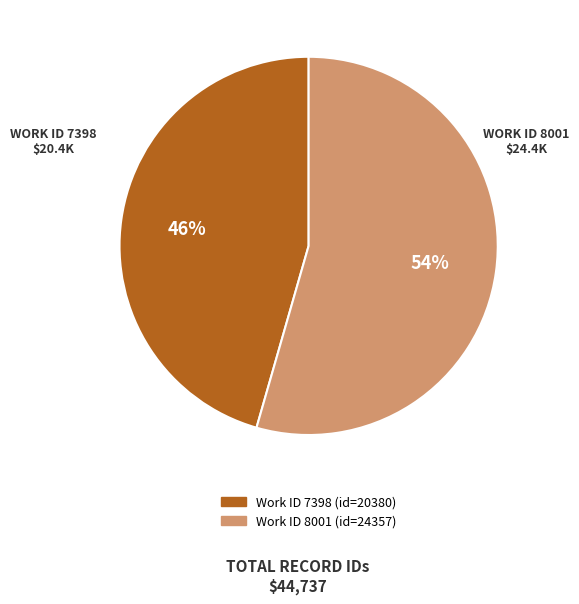

Does any single category account for the majority?

Yes